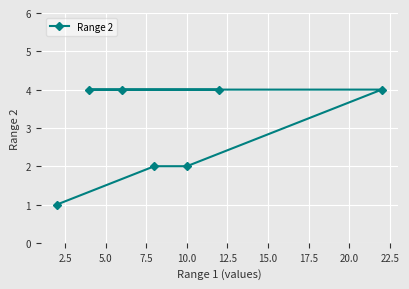

What is the sum of all values?

21